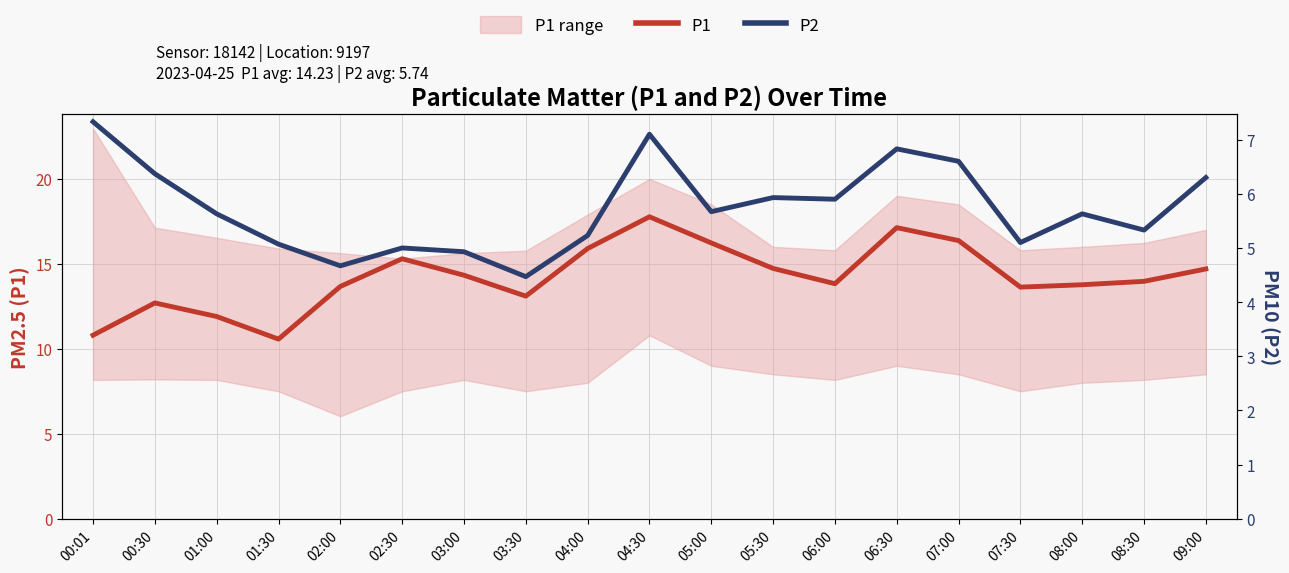

Which series has the largest total across all categories?

P1